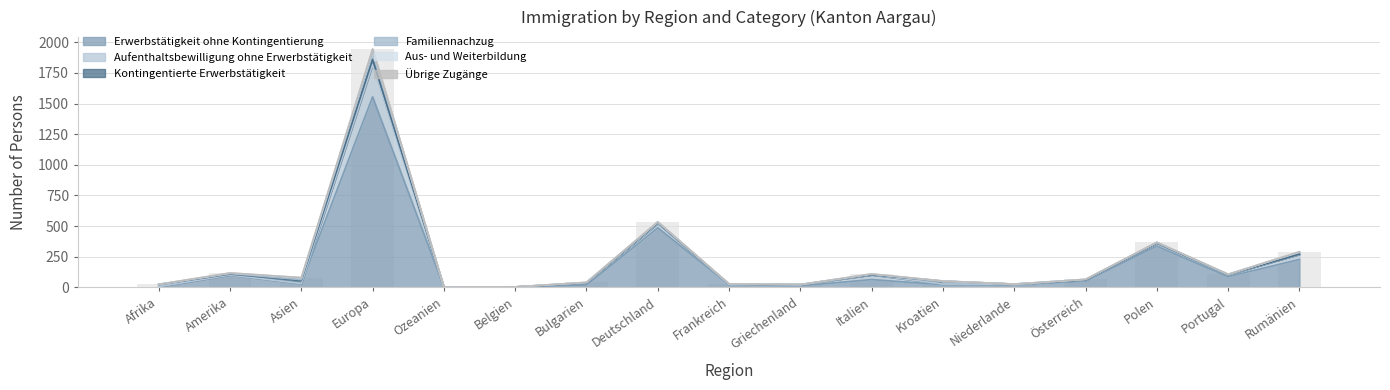

What is the spread (max minus min) of values at Bulgarien?

20